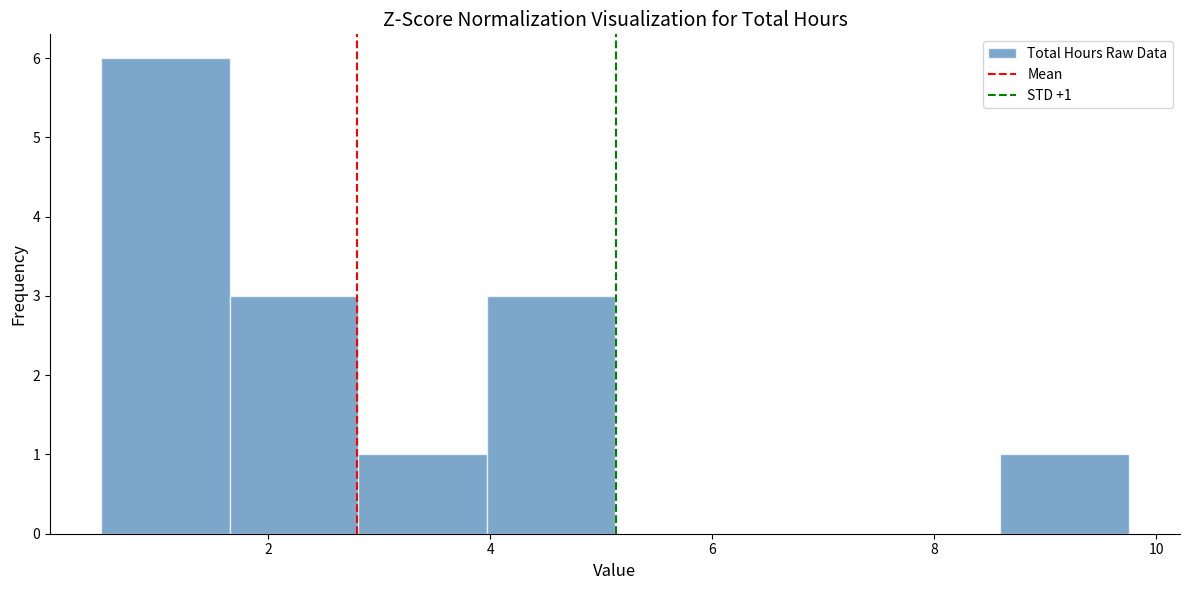

Over which range of the x-axis is the bar tallest?

0.6 to 1.6